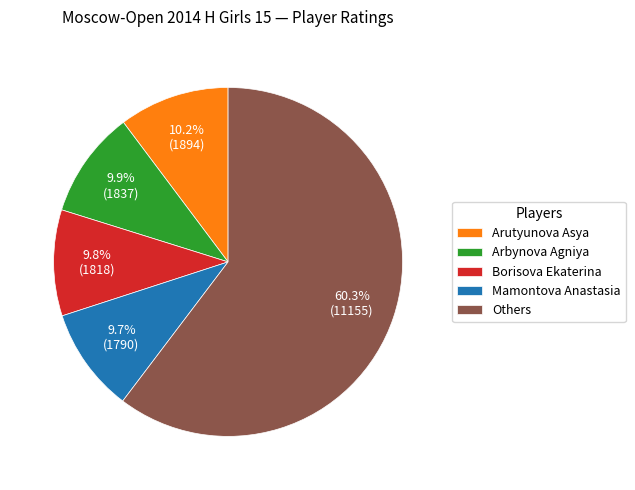

Between Arbynova Agniya and Others, which is larger?

Others